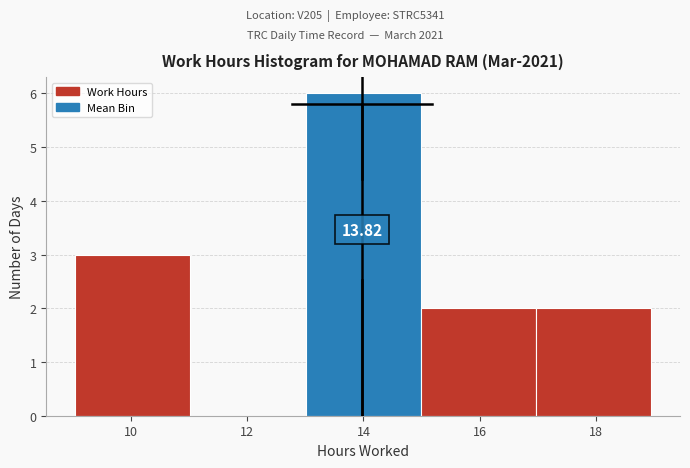

Which range on the x-axis has the tallest bar?

13 to 15